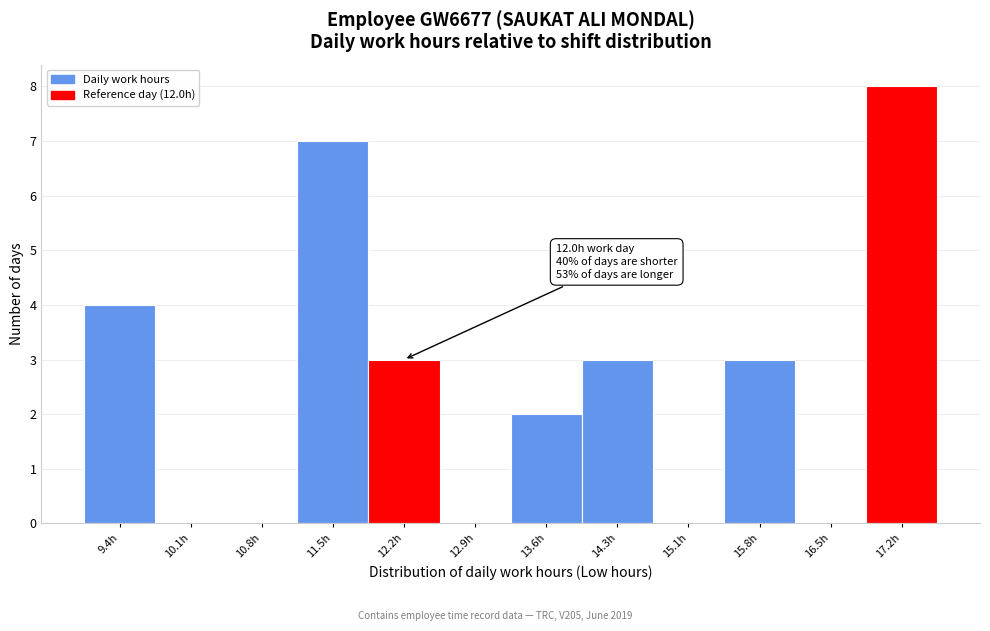

Which range on the x-axis has the tallest bar?

16.8 to 17.5